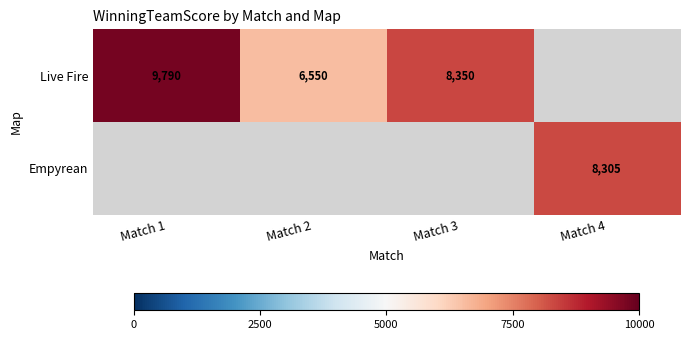

Is it true that Empyrean equals 3748 at Match 4?

False